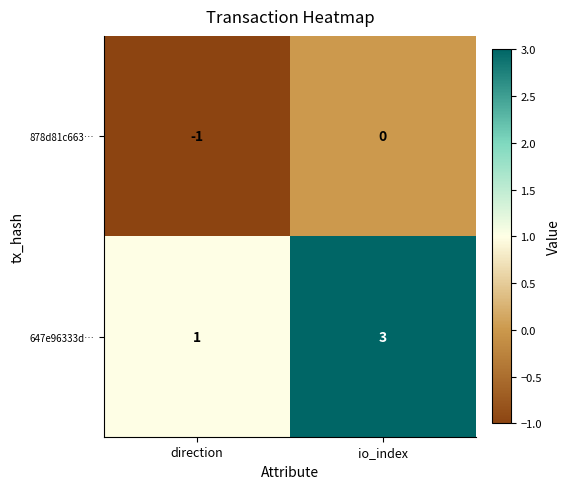

What is the sum of the 647e96333d… values at direction and io_index?

4